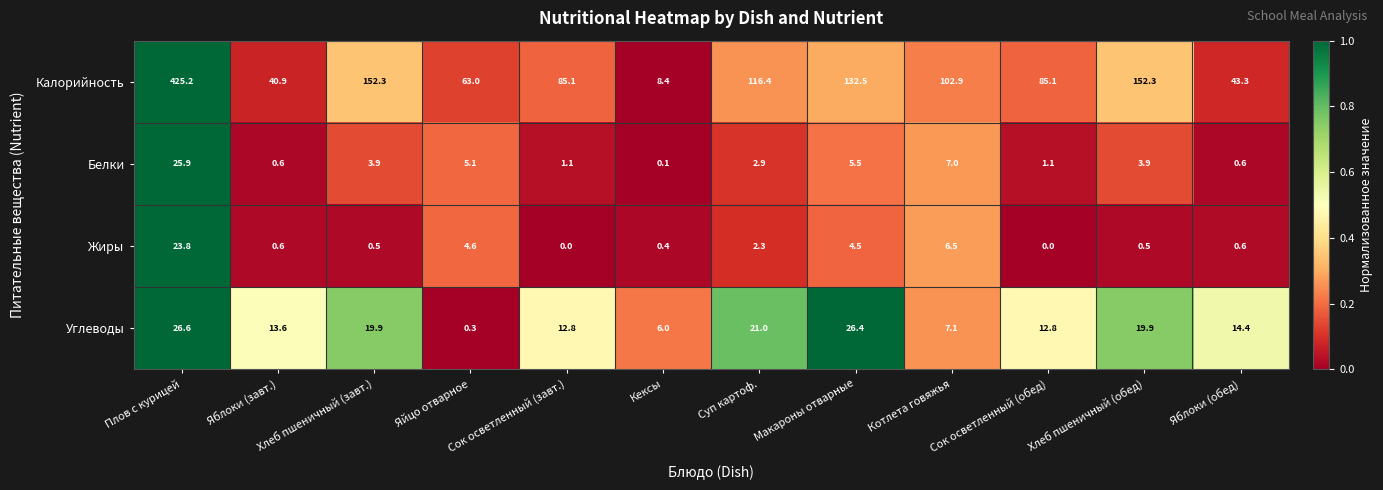

How many categories are shown in the chart?

12